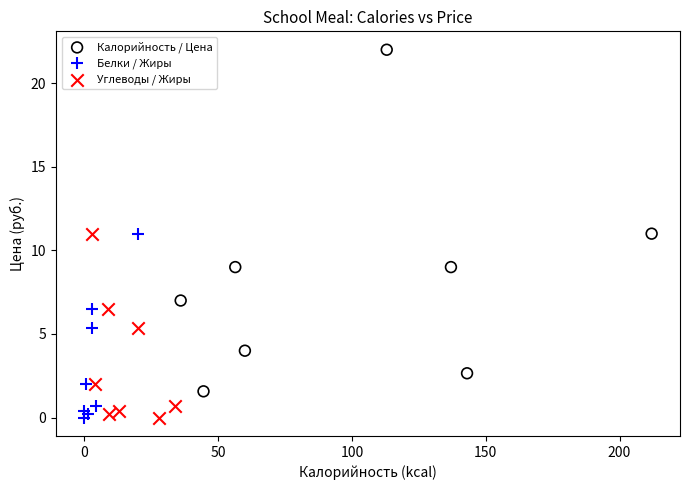

Which series has the largest Y range (max minus min)?

Калорийность / Цена